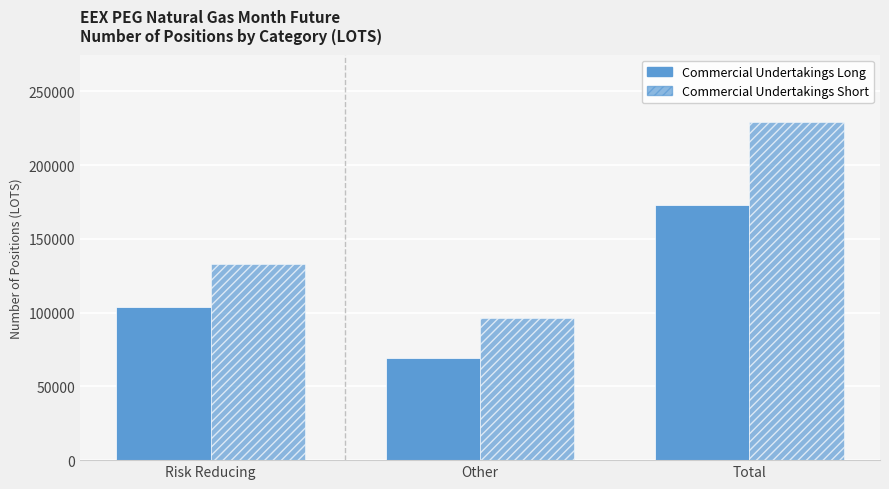

What position from the left is Total?

3